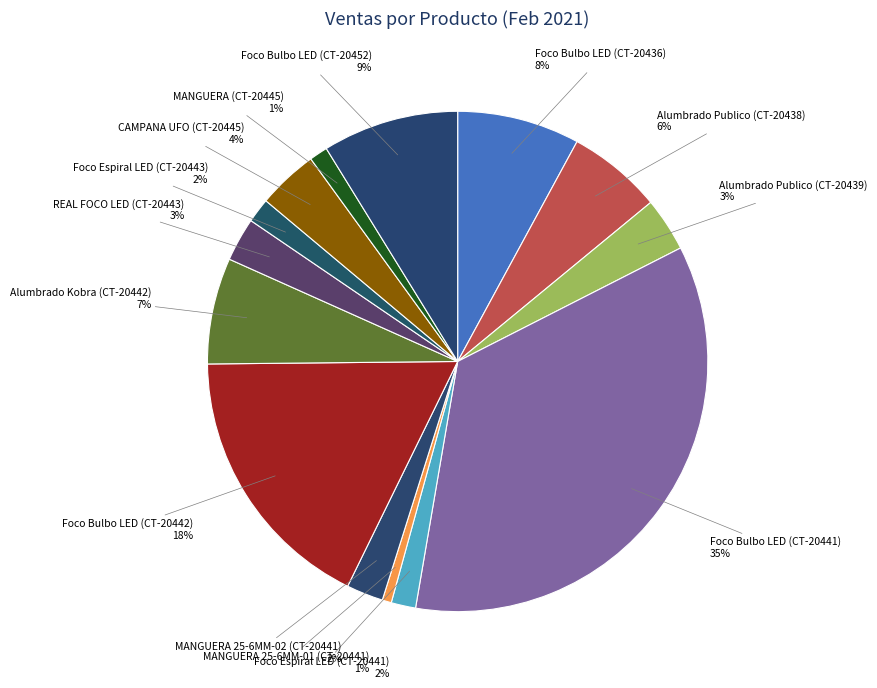

How many segments does this pie chart have?

14